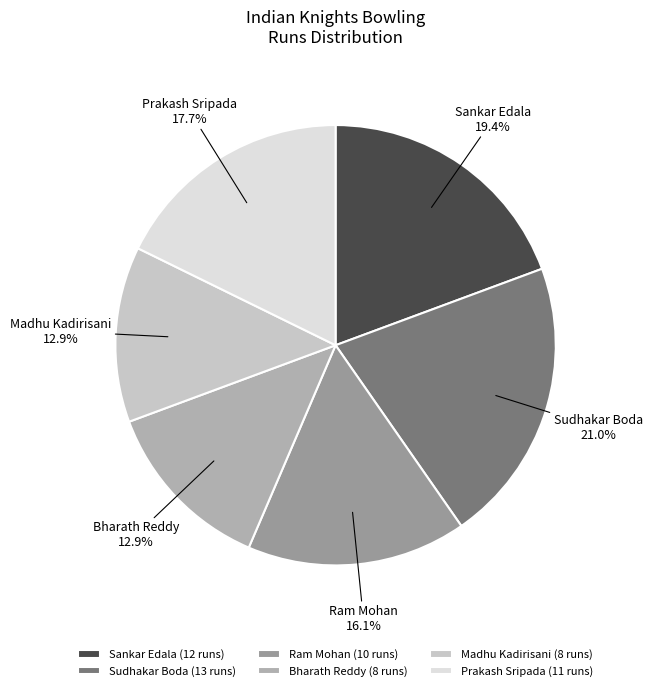

Is the sum of Ram Mohan and Madhu Kadirisani greater than half?

No